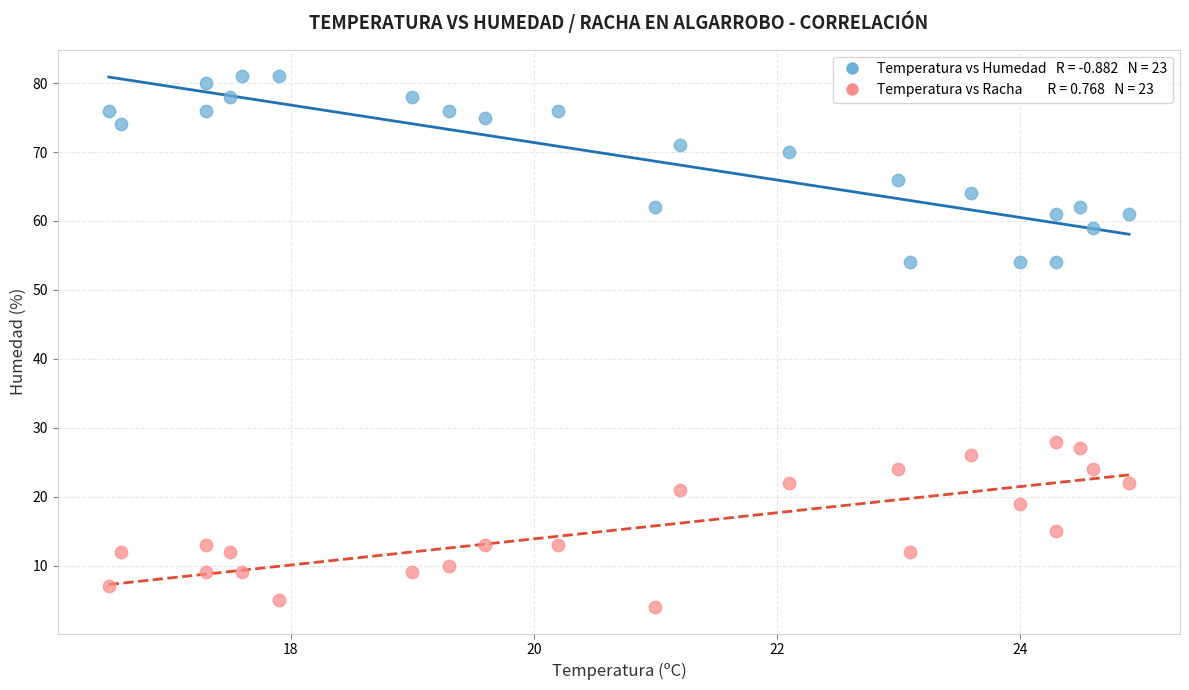

Across all data points, what is the range of Y values (max minus min)?

77